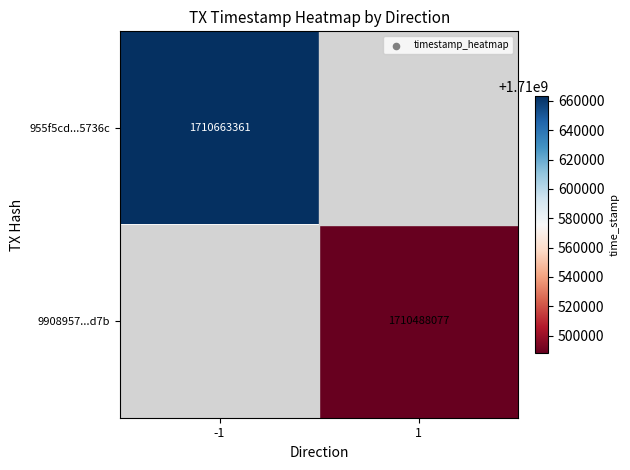

True or false: 9908957...d7b has a value of 712113524 at 1.

False